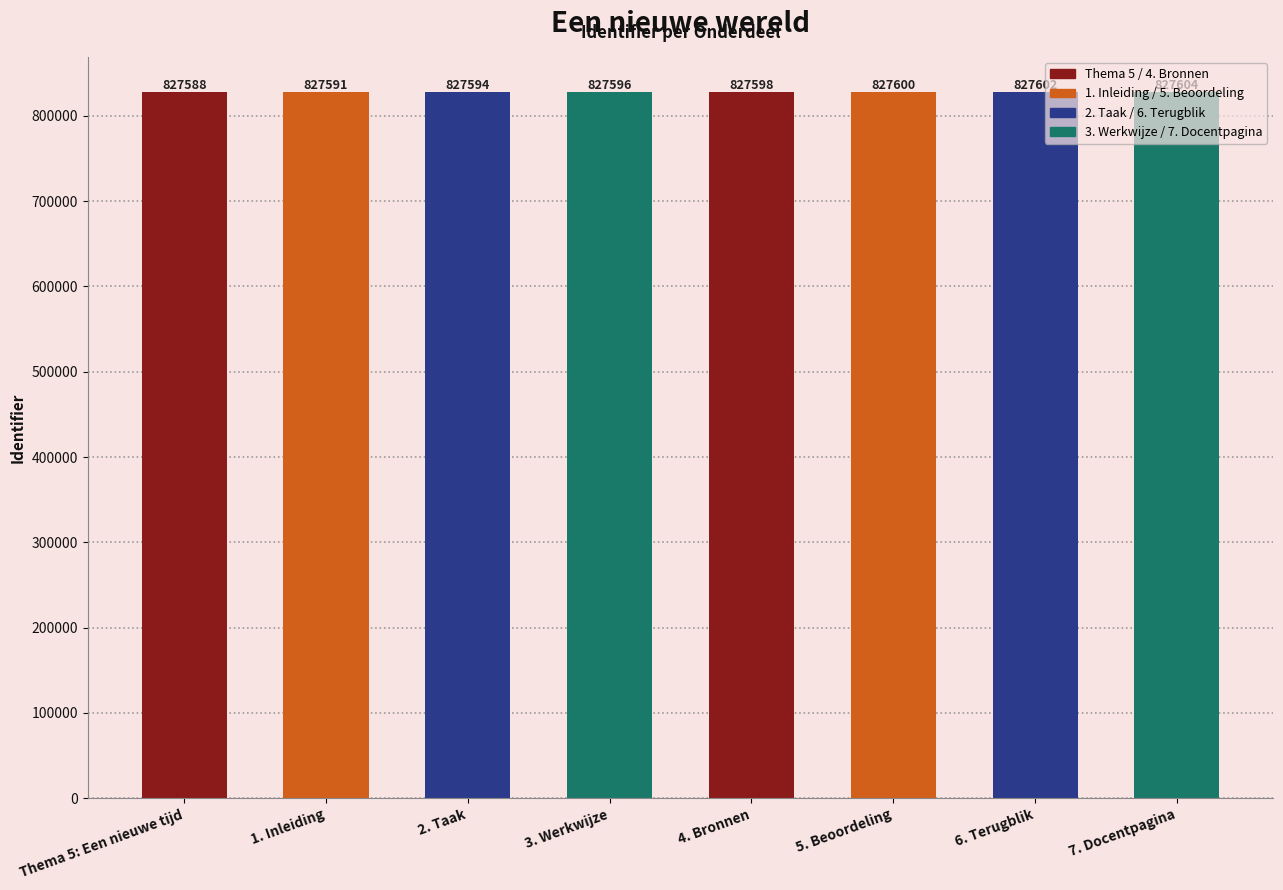

What is the change in value from 2. Taak to 5. Beoordeling?

+6